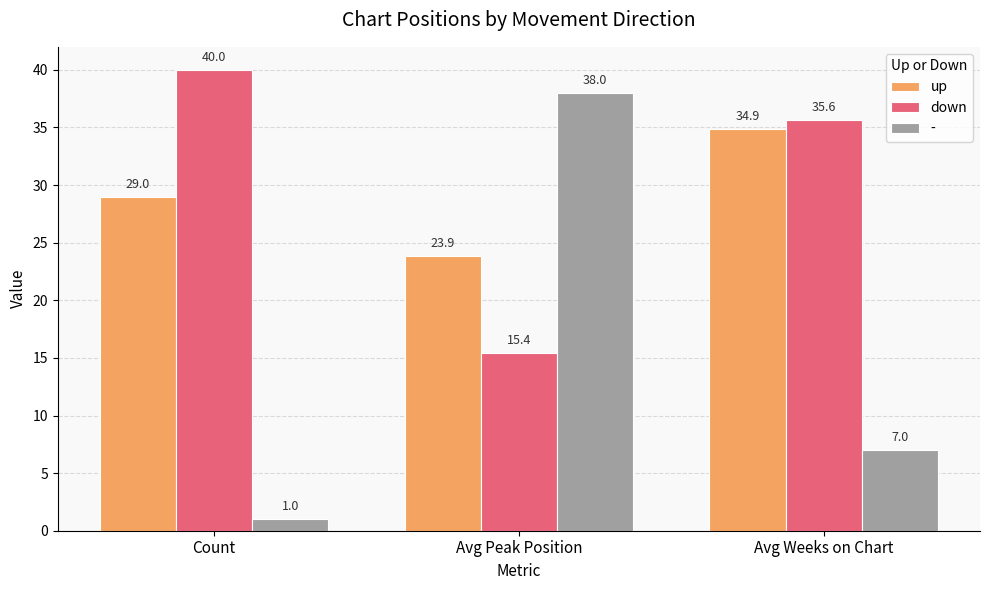

How many bars are there in total?

9